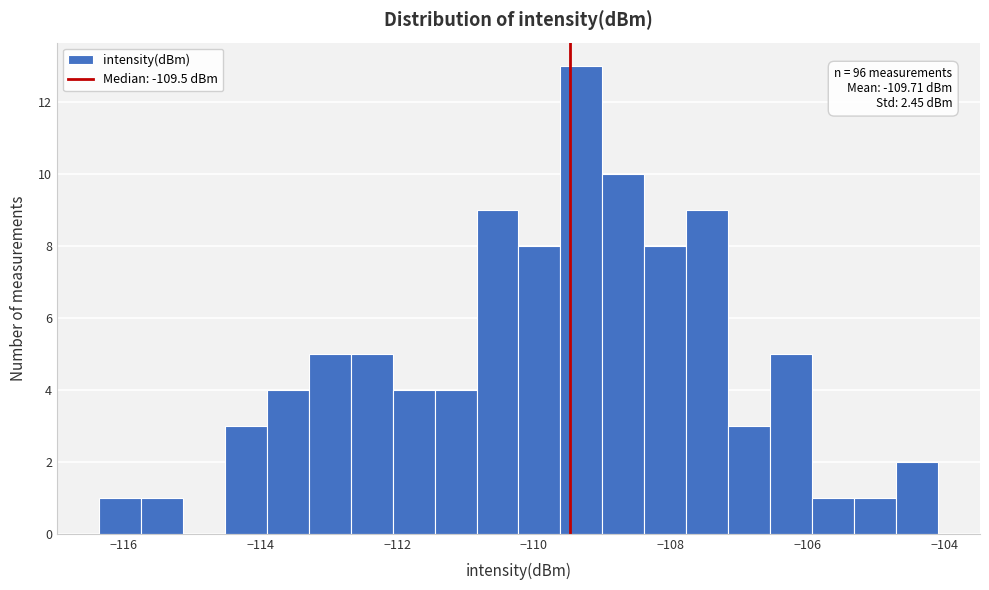

Around what value on the x-axis is the tallest bar? Give the approximate position of its centre, as read against the axis.

-109.4